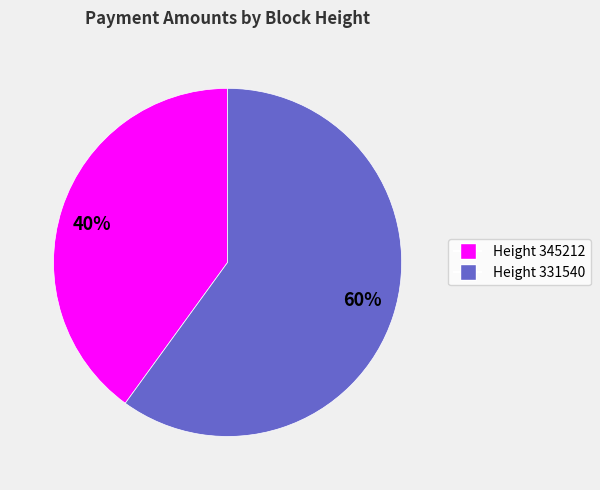

Which slice is the smallest?

40%